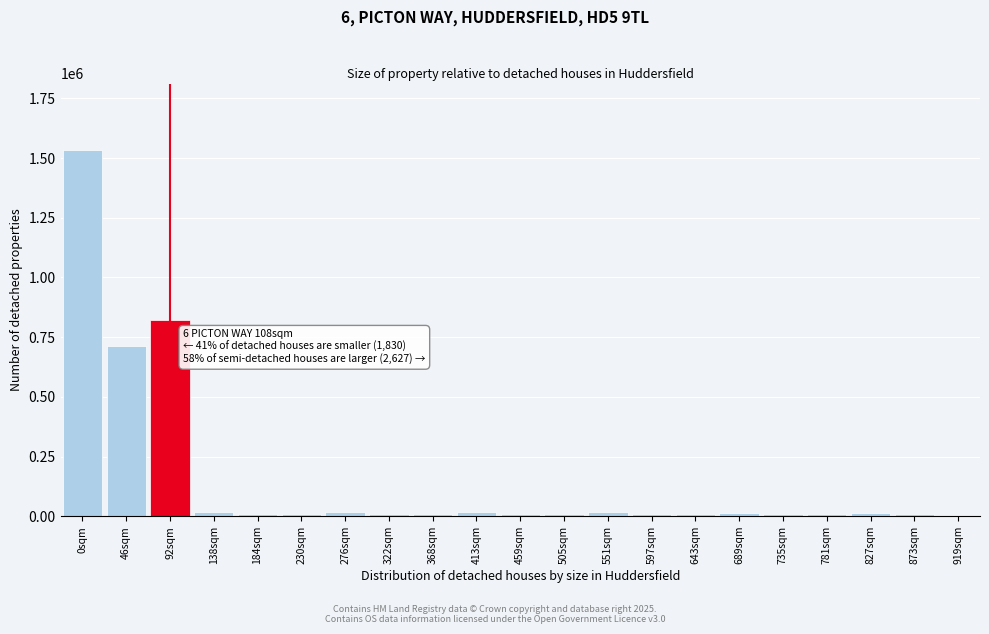

What is the greatest value displayed?

1535884